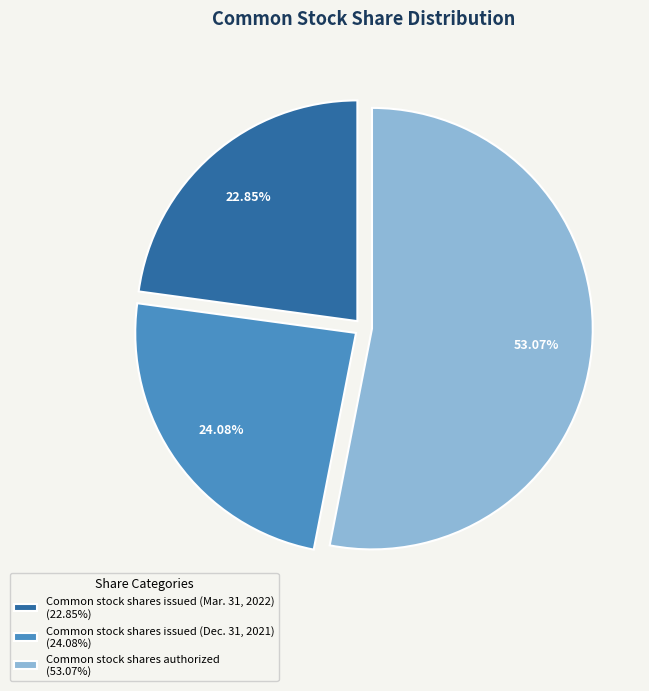

Rank the categories by value from lowest to highest.

Common stock shares issued (Mar. 31, 2022), Common stock shares issued (Dec. 31, 2021), Common stock shares authorized